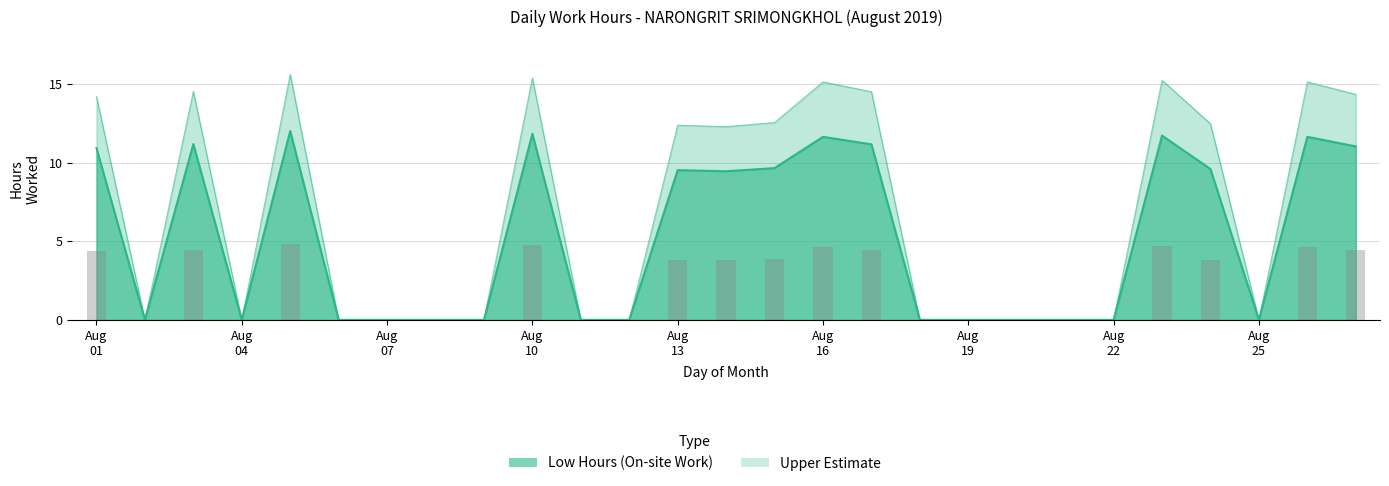

Does the chart contain any negative values?

No